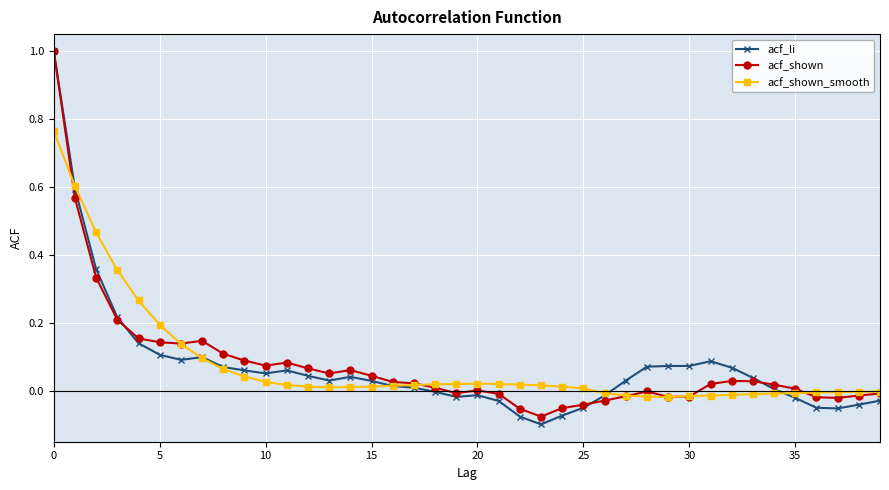

How many lines are shown in the chart?

3